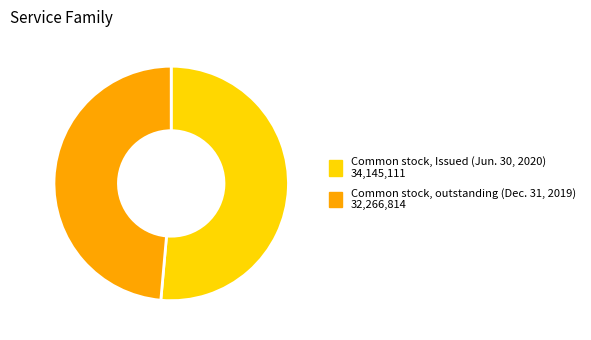

The Common stock, outstanding (Dec. 31, 2019) slice represents 55% of the pie. True or false?

False